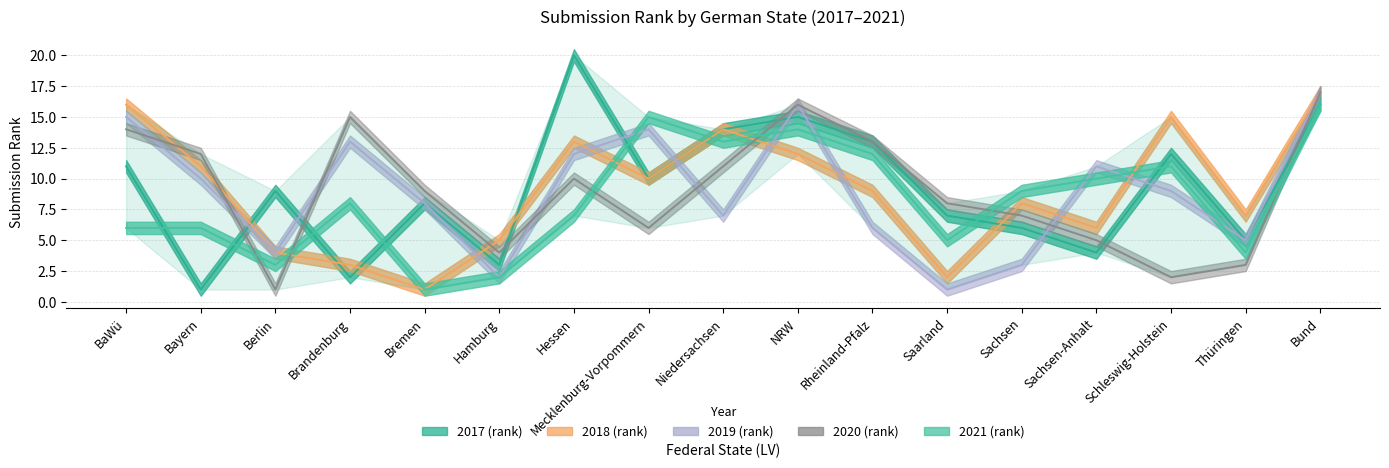

Which series has the largest total across all categories?

2017 (rank)